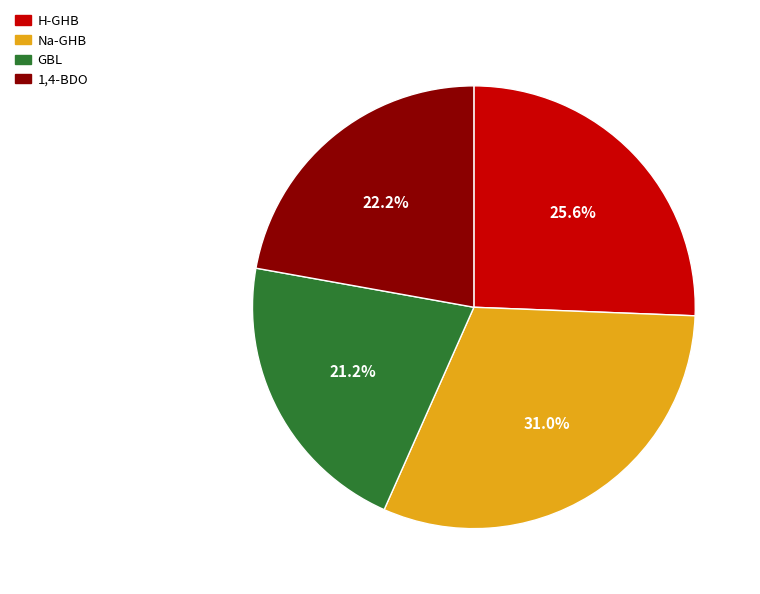

True or false: H-GHB accounts for 26% of the total.

True